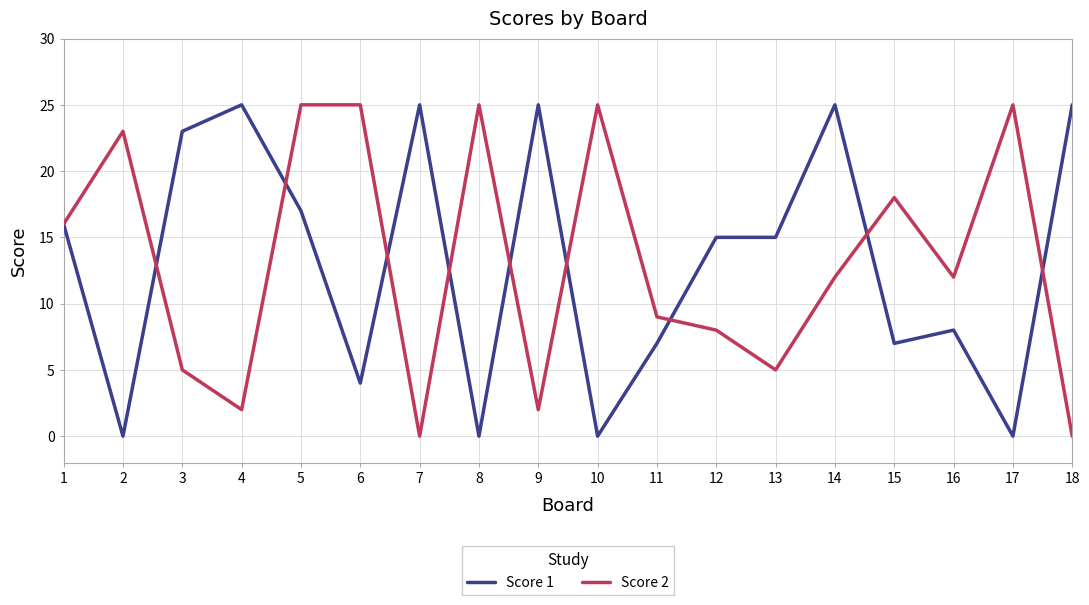

Rank the series at 9 from lowest to highest value.

Score 2, Score 1